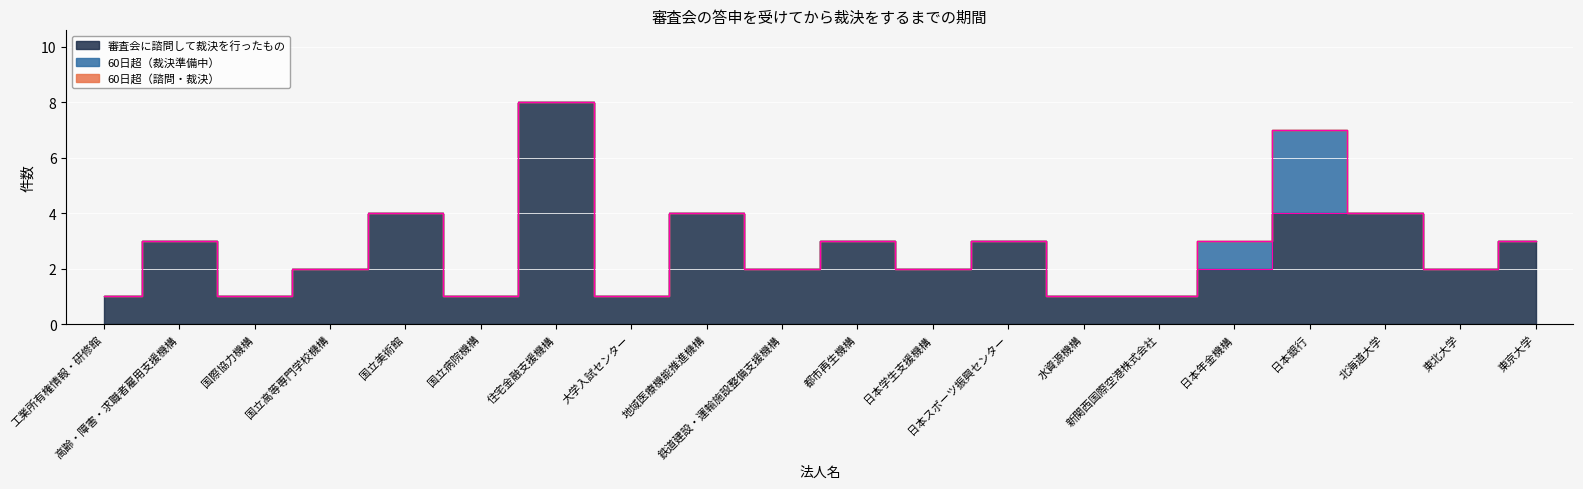

At 国際協力機構, list the series in order from largest to smallest.

審査会に諮問して裁決を行ったもの, 60日超（裁決準備中）, 60日超（諮問・裁決）